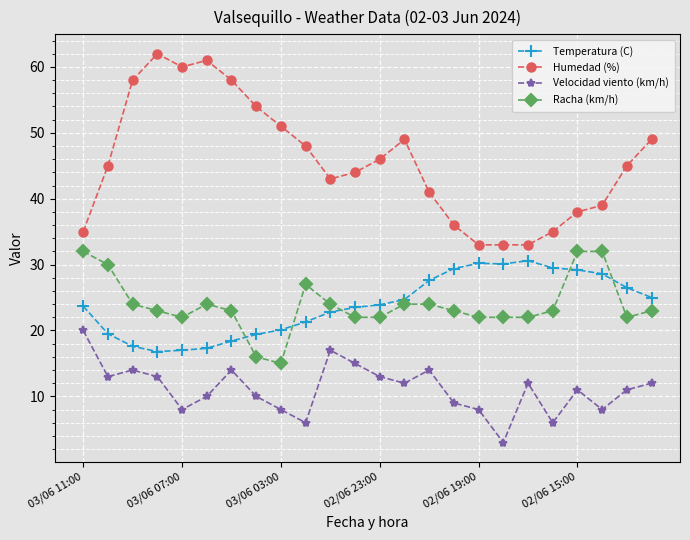

What is the average value of the Temperatura (C) series?

23.9